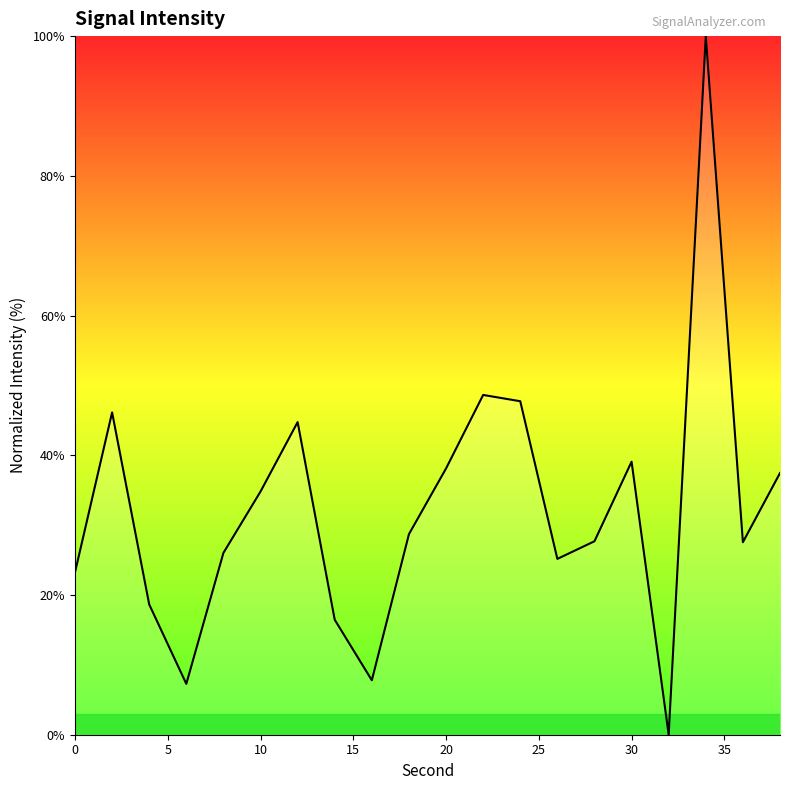

What is the difference between the maximum and minimum values?

100.0